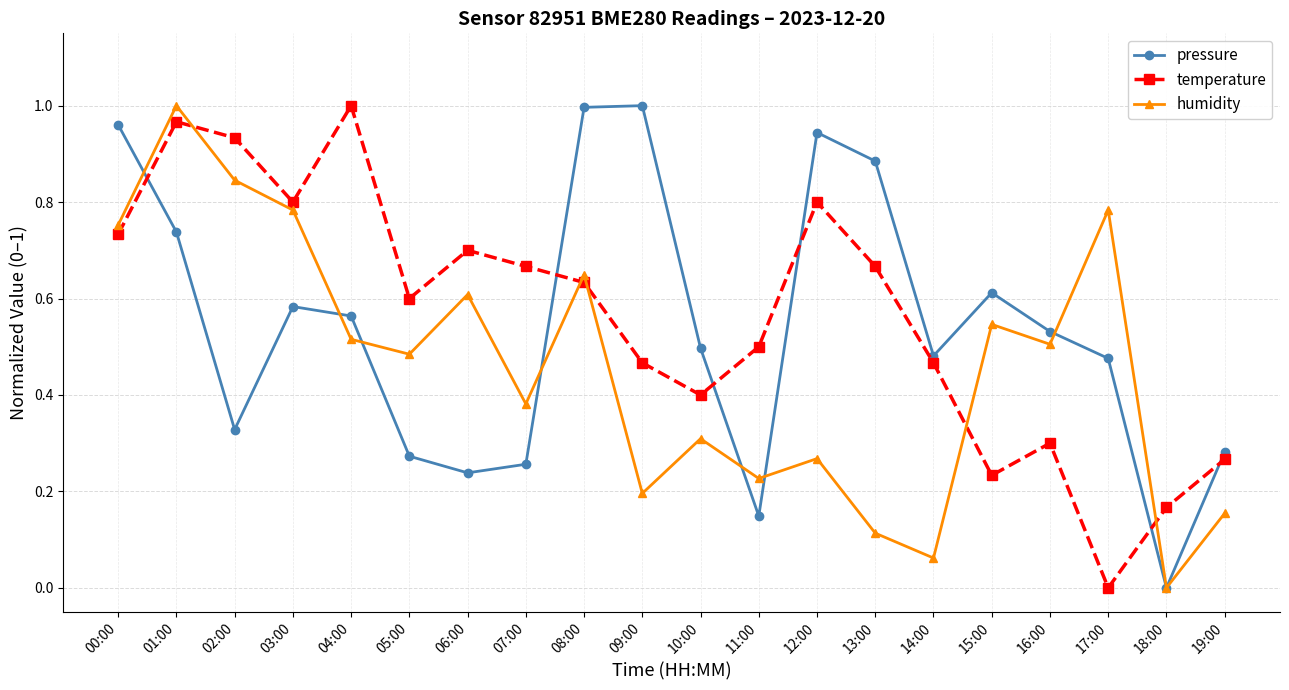

Is this an area chart (filled region under the line)?

No